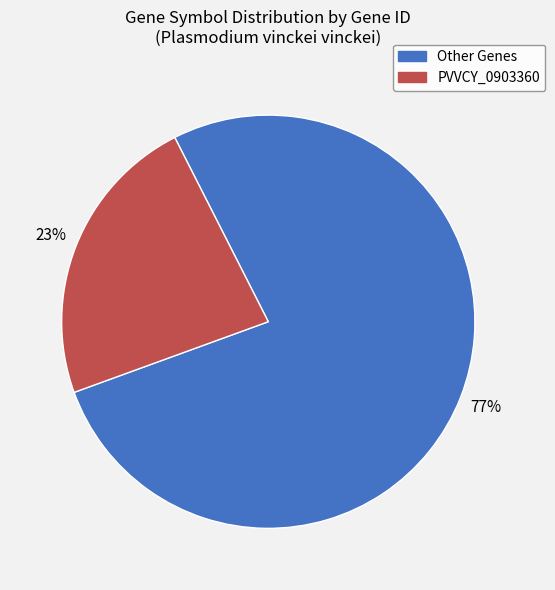

Count the number of slices in the pie.

2